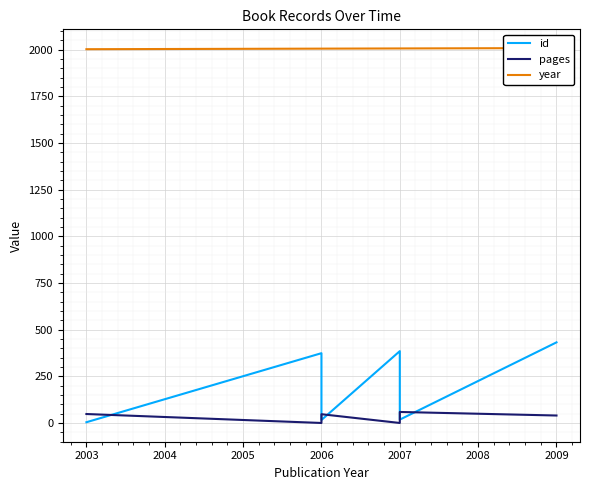

Count the number of categories in the chart.

6